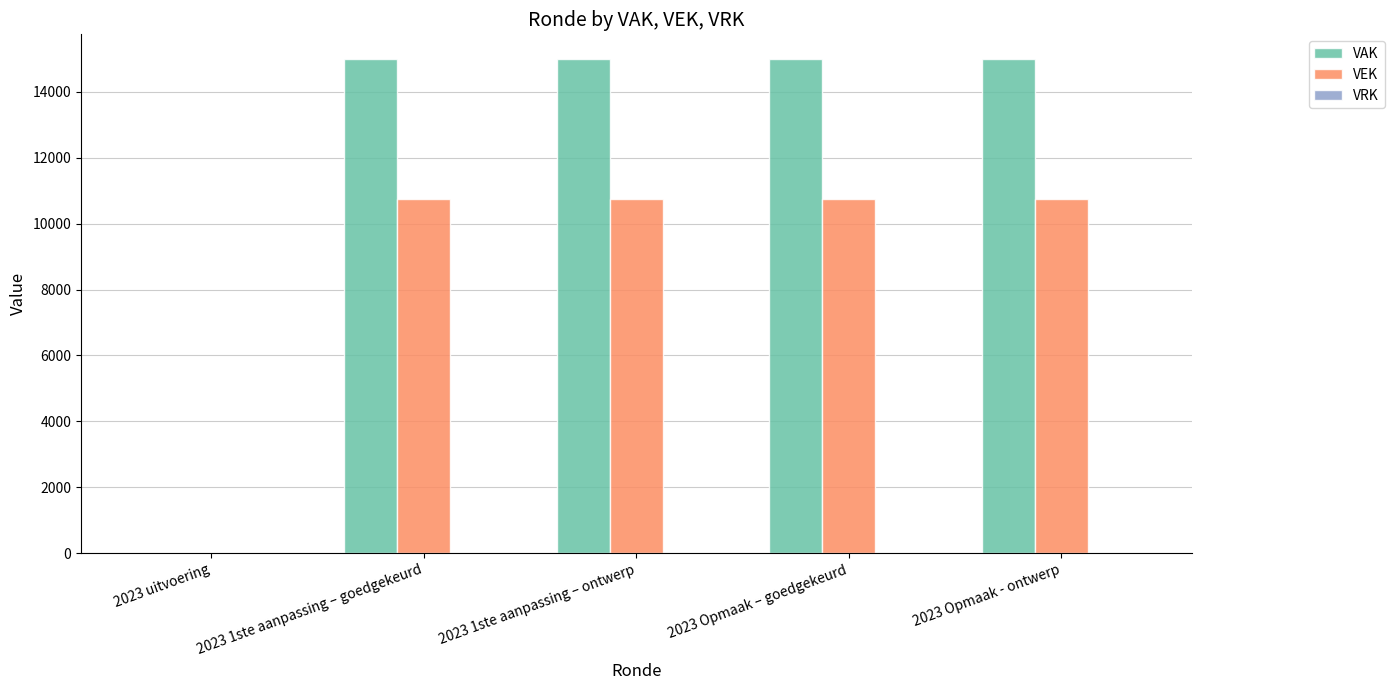

Which series has the largest total across all categories?

VAK